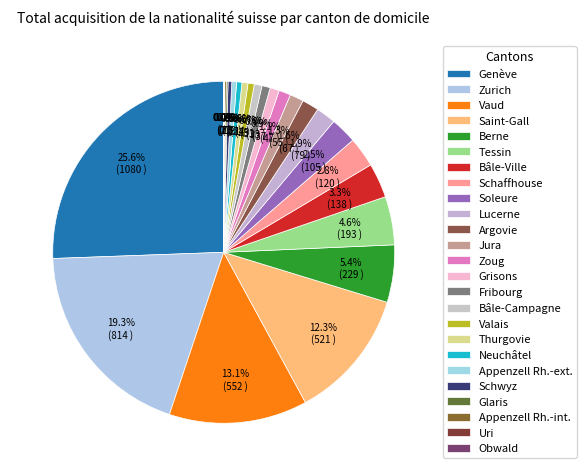

Does Saint-Gall account for over 50% of the chart?

No